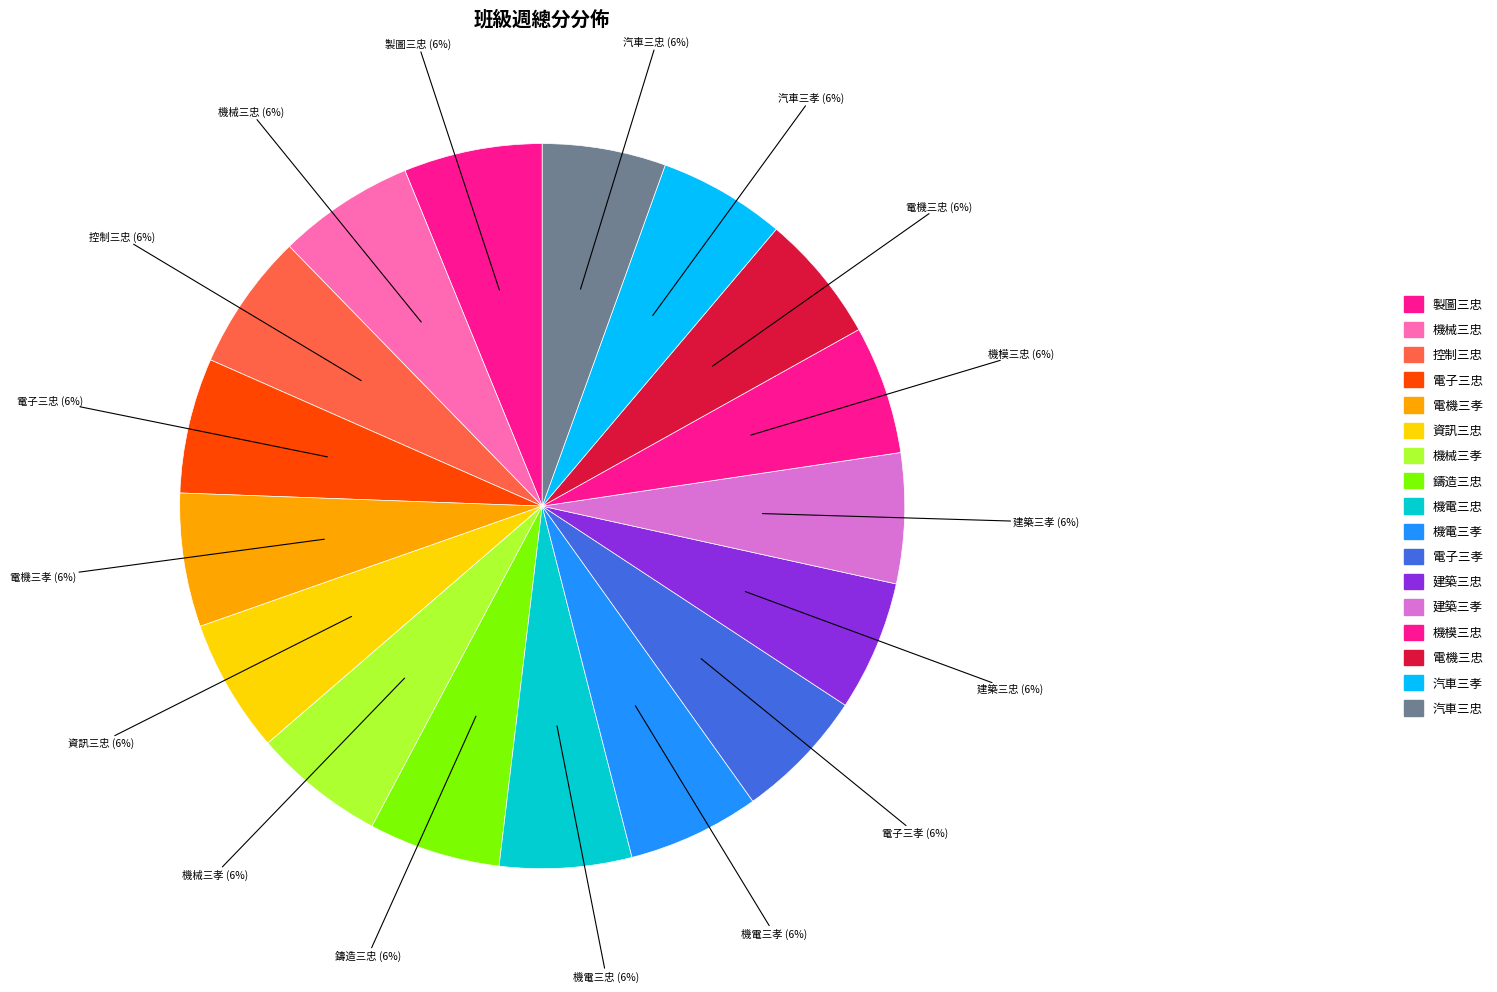

How many segments does this pie chart have?

17